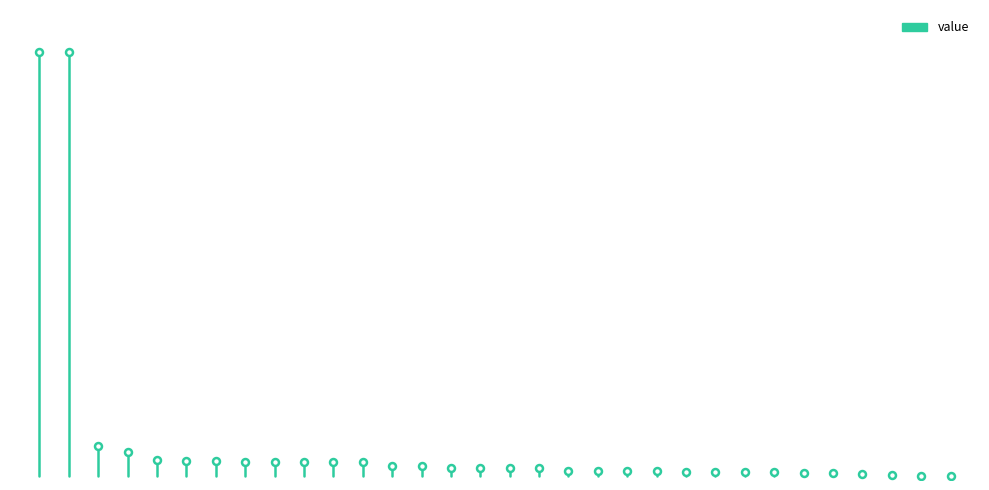

What is the average value?

500